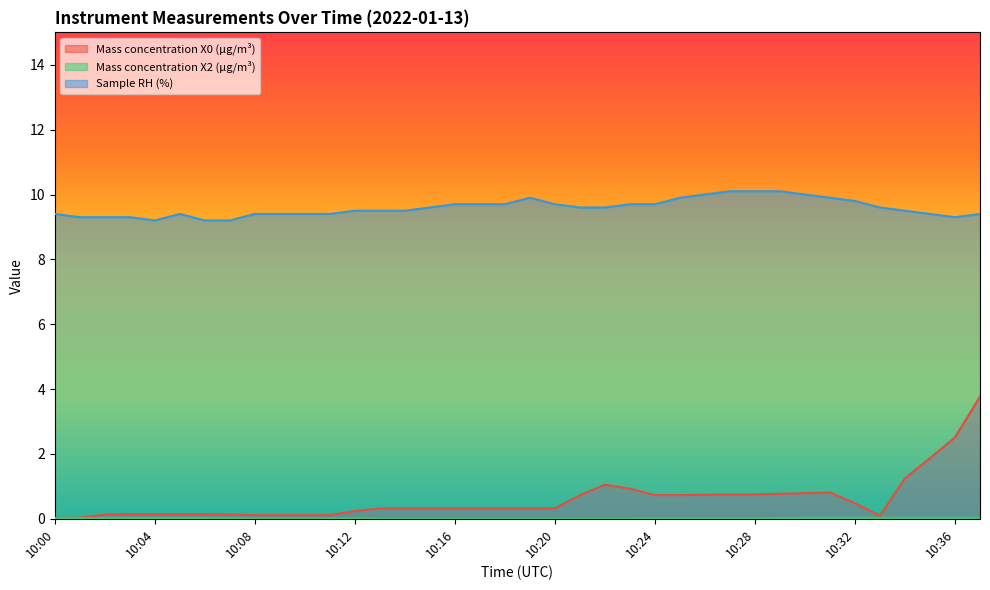

Reading left to right, transcribe all the data shown in this chart.

Mass concentration X0 (μg/m³): 0.0	0.0	0.1	0.1	0.1	0.1	0.1	0.1	0.1	0.1	0.1	0.1	0.2	0.3	0.3	0.3	0.3	0.3	0.3	0.3	0.3	0.7	1.1	0.9	0.7	0.7	0.7	0.8	0.8	0.8	0.8	0.8	0.5	0.1	1.2	1.9	2.5	3.8
Mass concentration X2 (μg/m³): 0.0	0.0	0.0	0.0	0.0	0.0	0.0	0.0	0.0	0.0	0.0	0.0	0.0	0.0	0.0	0.0	0.0	0.0	0.0	0.0	0.0	0.0	0.0	0.0	0.0	0.0	0.0	0.0	0.0	0.0	0.0	0.0	0.0	0.0	0.0	0.0	0.0	0.0
Sample RH (%): 9.4	9.3	9.3	9.3	9.2	9.4	9.2	9.2	9.4	9.4	9.4	9.4	9.5	9.5	9.5	9.6	9.7	9.7	9.7	9.9	9.7	9.6	9.6	9.7	9.7	9.9	10.0	10.1	10.1	10.1	10.0	9.9	9.8	9.6	9.5	9.4	9.3	9.4